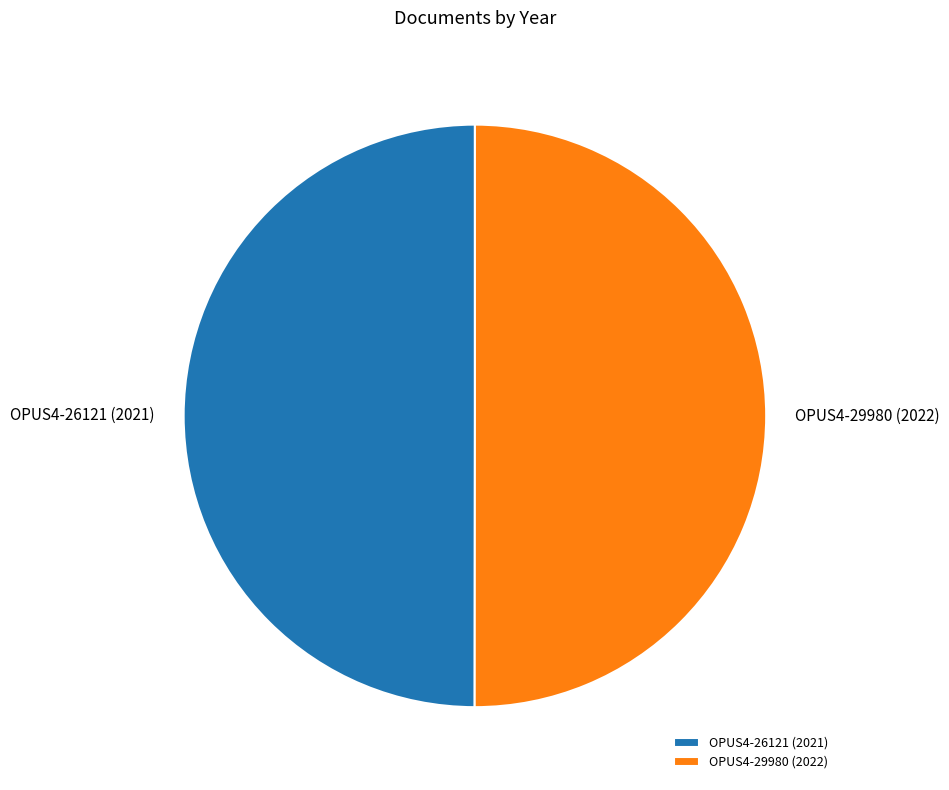

The OPUS4-29980 (2022) slice represents 50% of the pie. True or false?

True